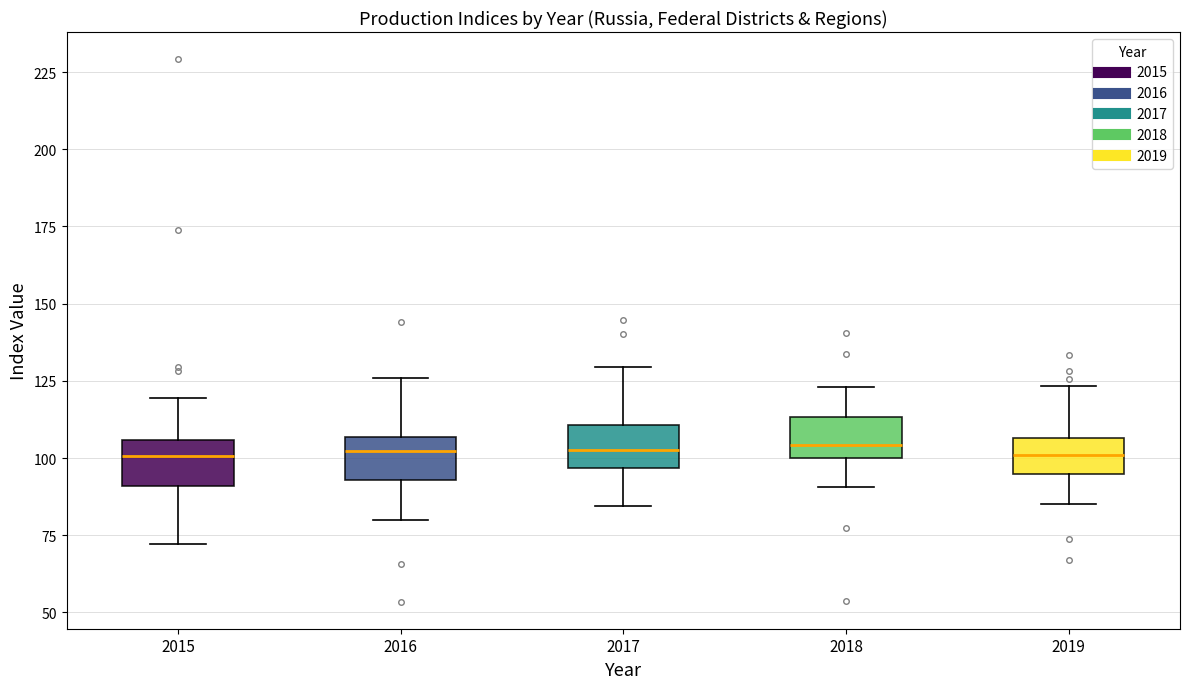

Reading left to right, read every box against the y-axis: the position of its median line, the range the box covers, and the ends of its whiskers. The values are not printed on the chart, so give them approximately, as read against the axis.

2015: median 100, box 90 to 105, whiskers 70 to 120
2016: median 100, box 95 to 105, whiskers 80 to 125
2017: median 105, box 95 to 110, whiskers 85 to 130
2018: median 105, box 100 to 115, whiskers 90 to 125
2019: median 100, box 95 to 105, whiskers 85 to 125